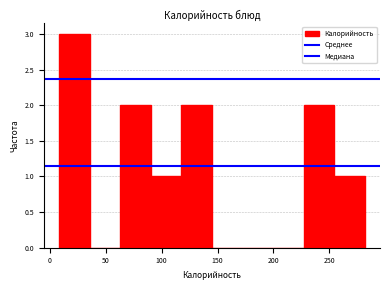

Reading left to right, list every bar in this chart as the range it spans on the x-axis followed by its height. Neither the bar edges nor the heights are printed on the chart, so give them approximately, as read against the axes.

10 to 35: 3
35 to 65: 0
65 to 90: 2
90 to 120: 1
120 to 145: 2
145 to 170: 0
170 to 200: 0
200 to 225: 0
225 to 255: 2
255 to 280: 1